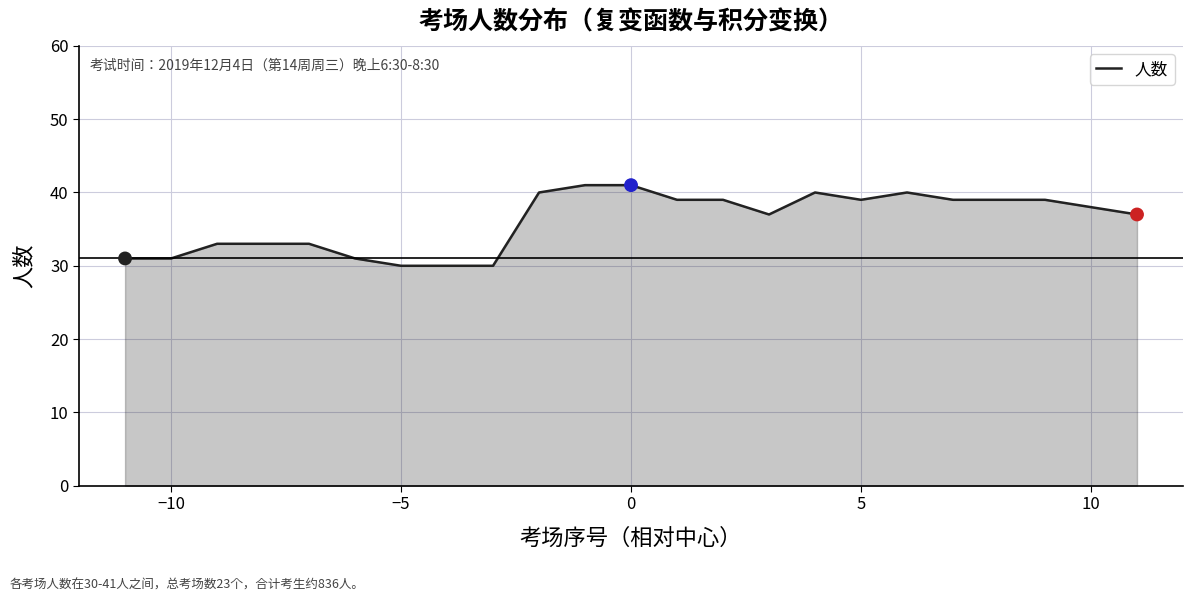

What is the difference between the maximum and minimum values?

11